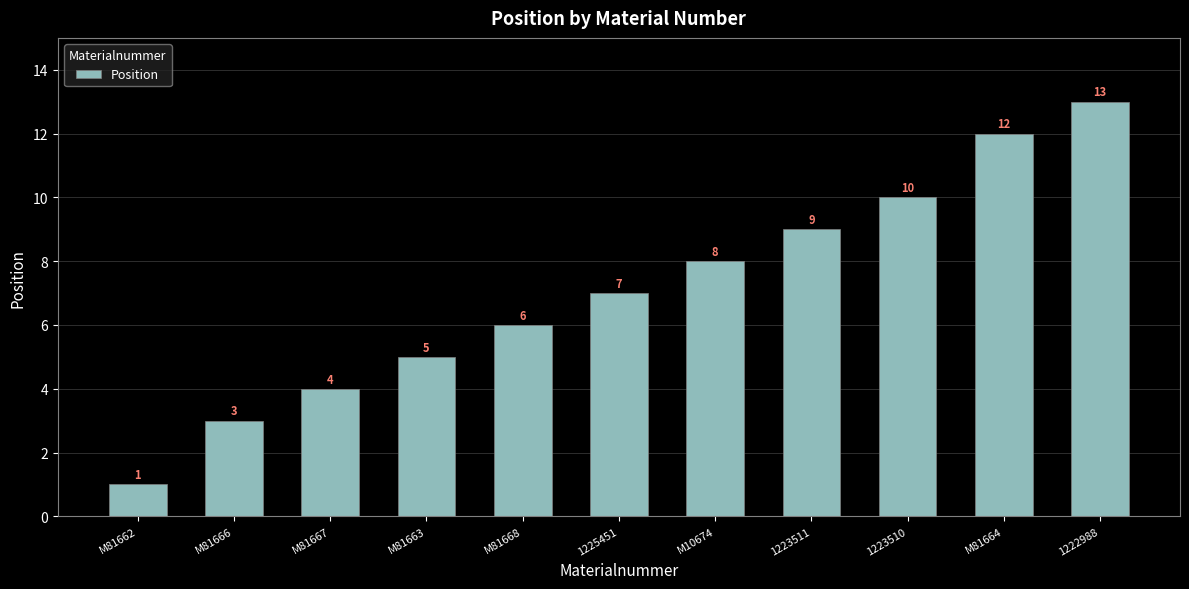

How many data points are less than 7?

5